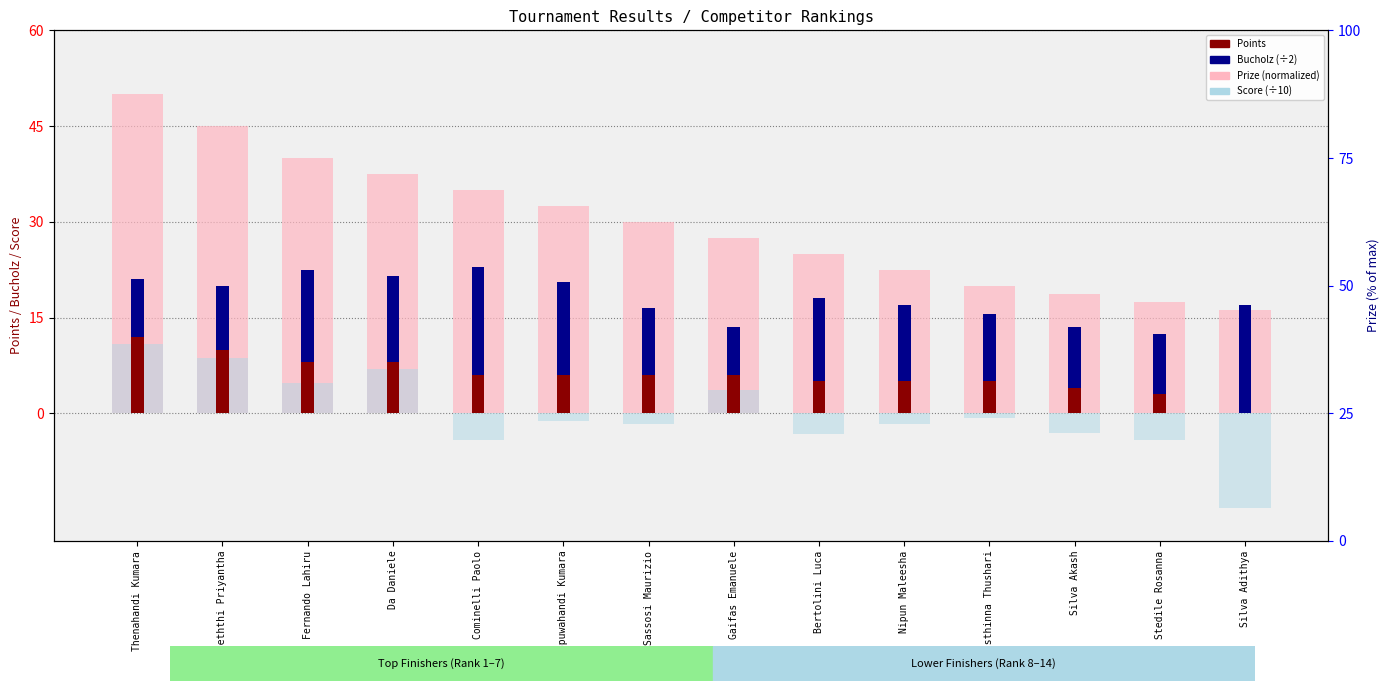

Which has a higher value, Stedile Rosanna or Appuwahandi Kumara?

Appuwahandi Kumara